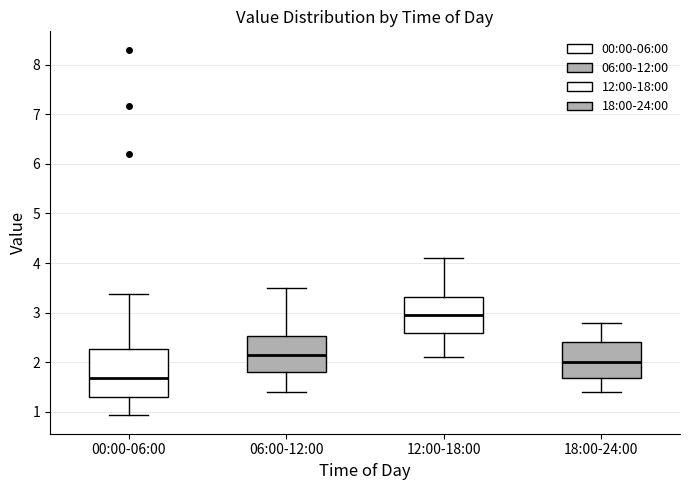

Reading left to right, transcribe this box plot: for each box, give where its median line is, the range the box spans, and where its two whiskers end, as read against the y-axis. The values are not printed on the chart, so give them approximately, as read against the axis.

00:00-06:00: median 1.7, box 1.3 to 2.3, whiskers 0.9 to 3.4
06:00-12:00: median 2.2, box 1.8 to 2.5, whiskers 1.4 to 3.5
12:00-18:00: median 3.0, box 2.6 to 3.3, whiskers 2.1 to 4.1
18:00-24:00: median 2.0, box 1.7 to 2.4, whiskers 1.4 to 2.8